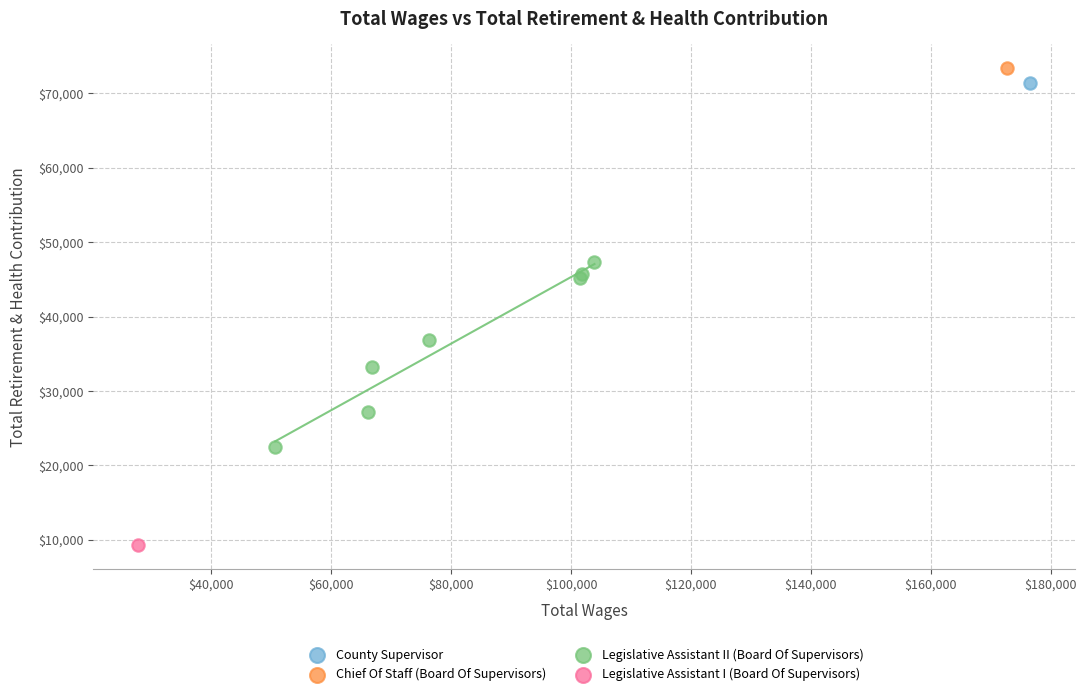

What are all the series names shown in the legend?

County Supervisor, Chief Of Staff (Board Of Supervisors), Legislative Assistant II (Board Of Supervisors), Legislative Assistant I (Board Of Supervisors)